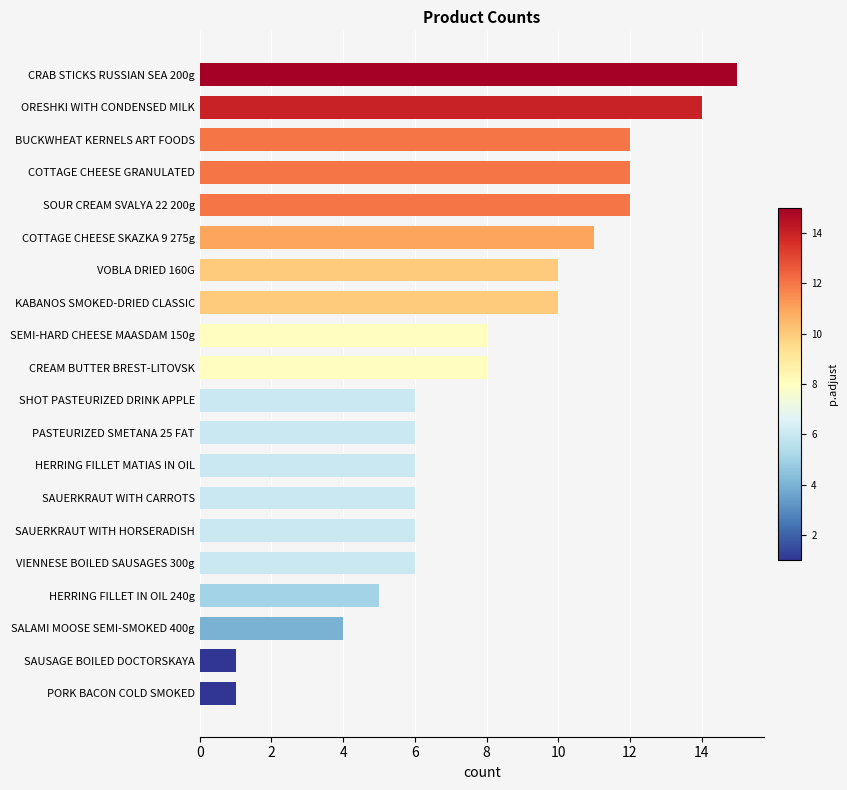

The value at SOUR CREAM SVALYA 22 200g is 5. True or false?

False